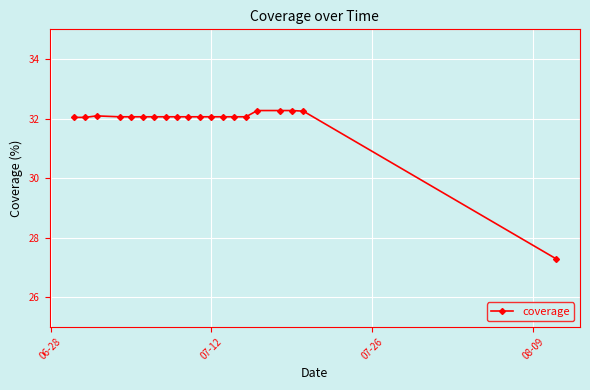

What is the difference between the maximum and minimum values?

5.0